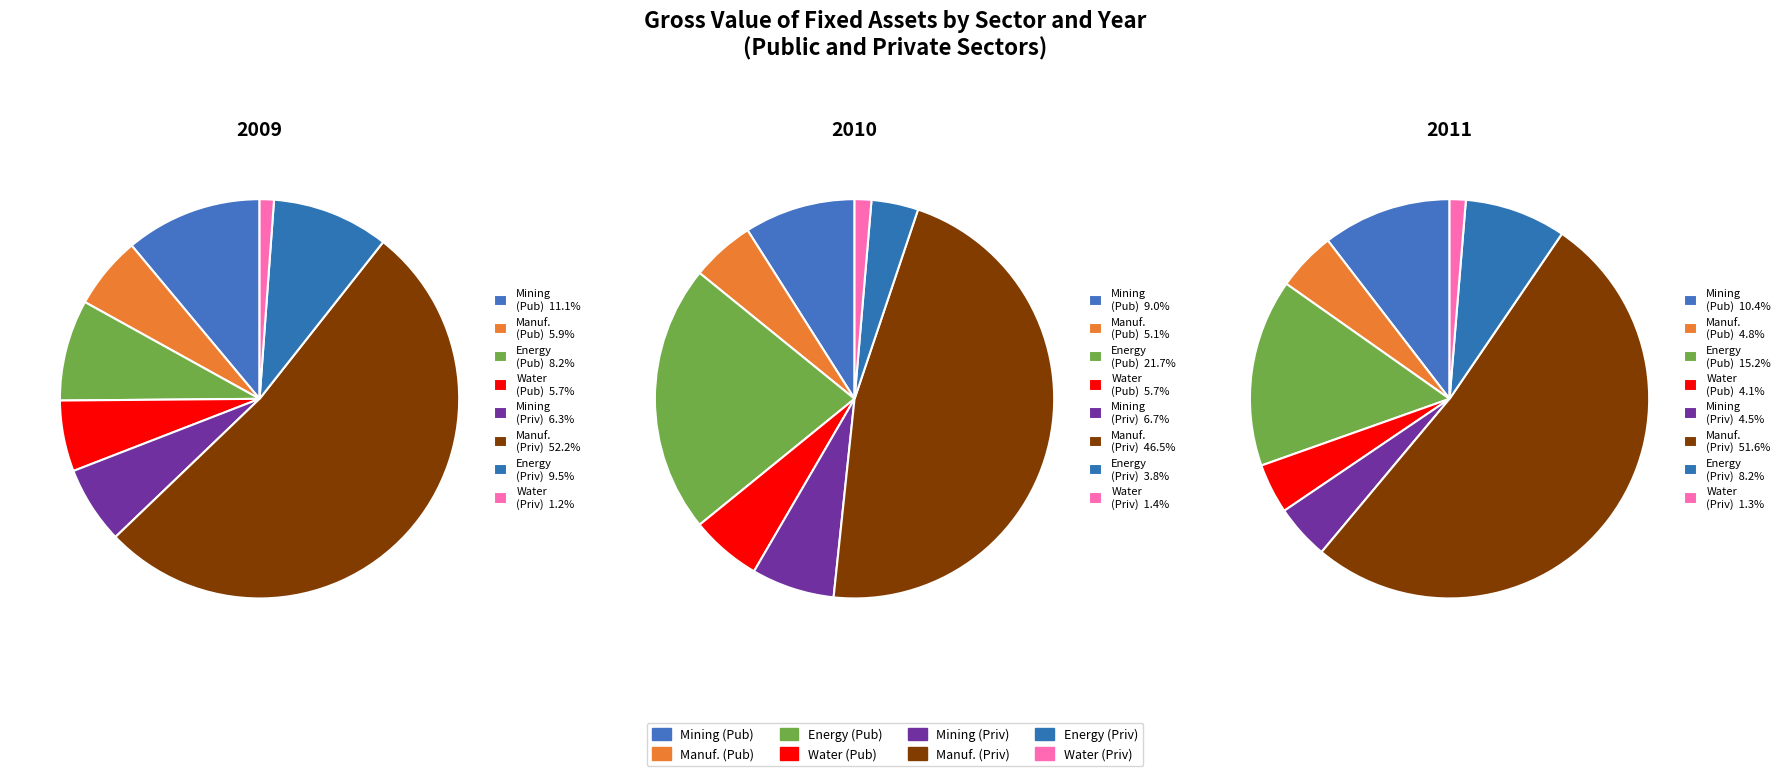

What percentage is NOT represented by 7?

98.8%